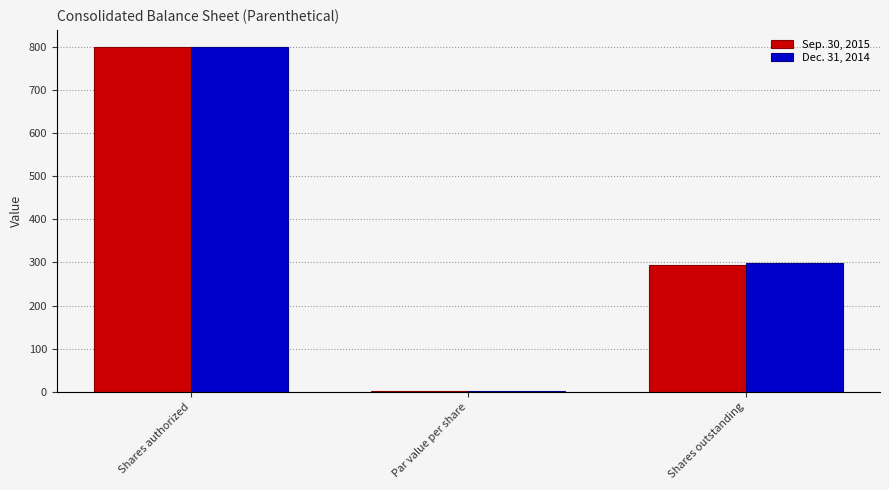

True or false: Sep. 30, 2015 has a value of 322.6 at Shares authorized.

False